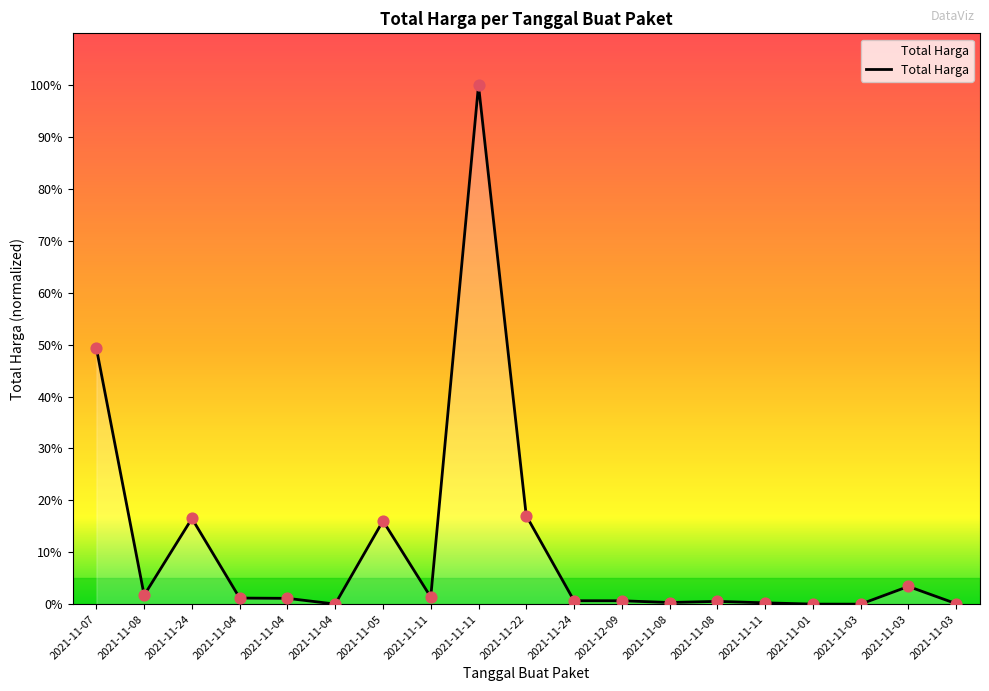

Approximately how many times larger is the value at 2021-11-11 compared to 2021-11-03?

505.6